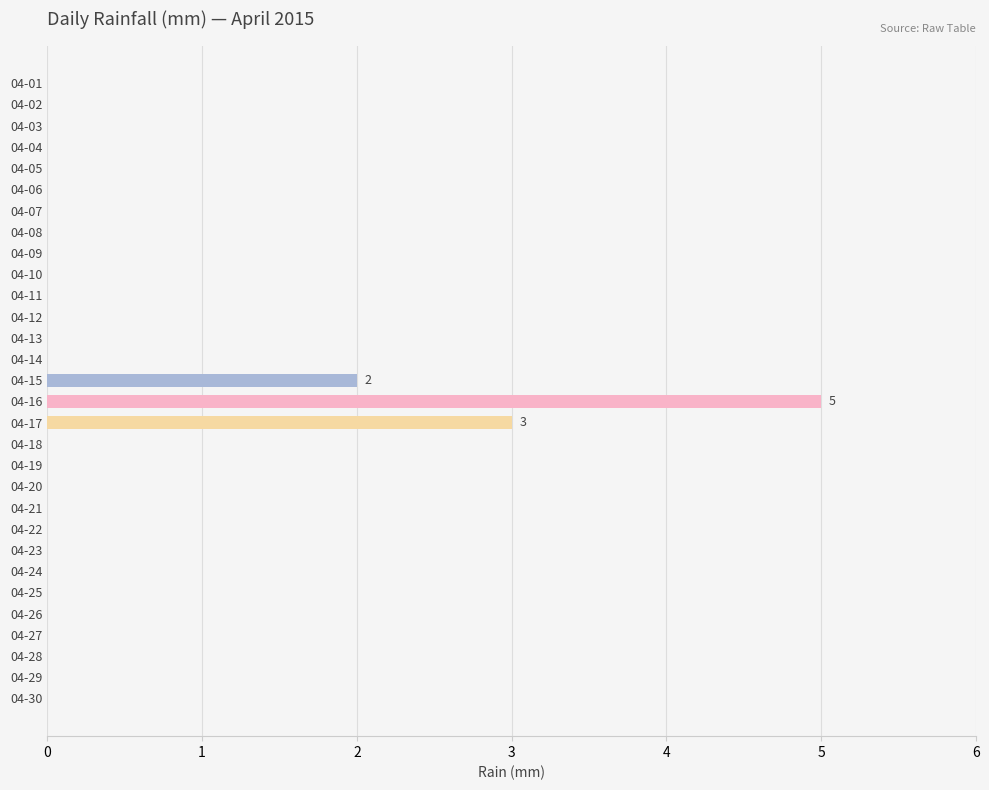

What is the greatest value displayed?

5